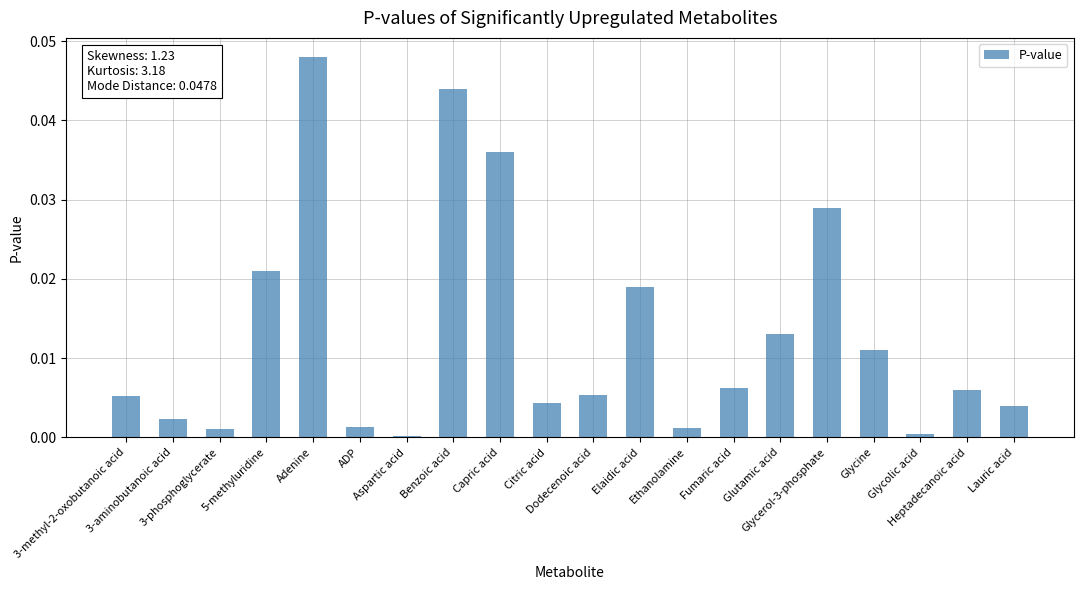

What is the sum of all values?

0.3